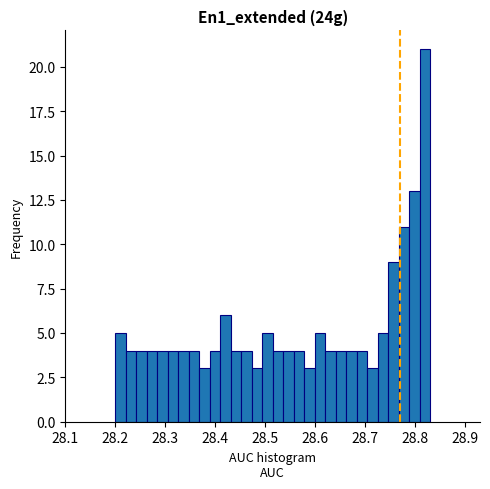

Read against the x-axis, roughly where is the centre of the tallest bar?

28.82